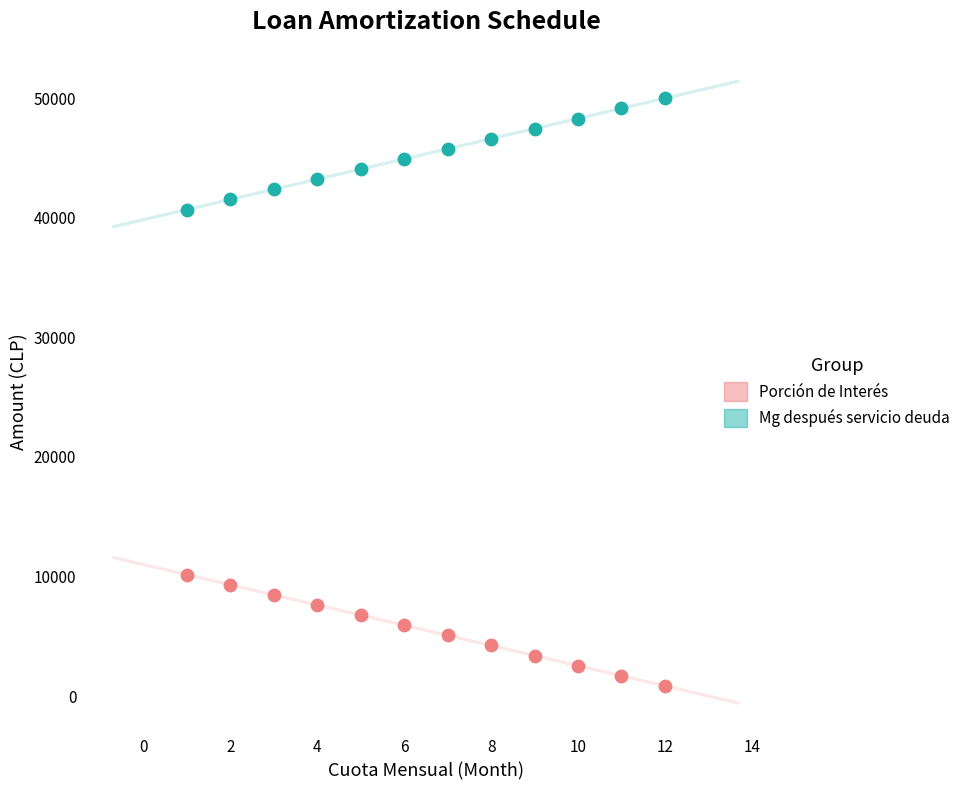

Across all data points, what is the range of Y values (max minus min)?

49147.2